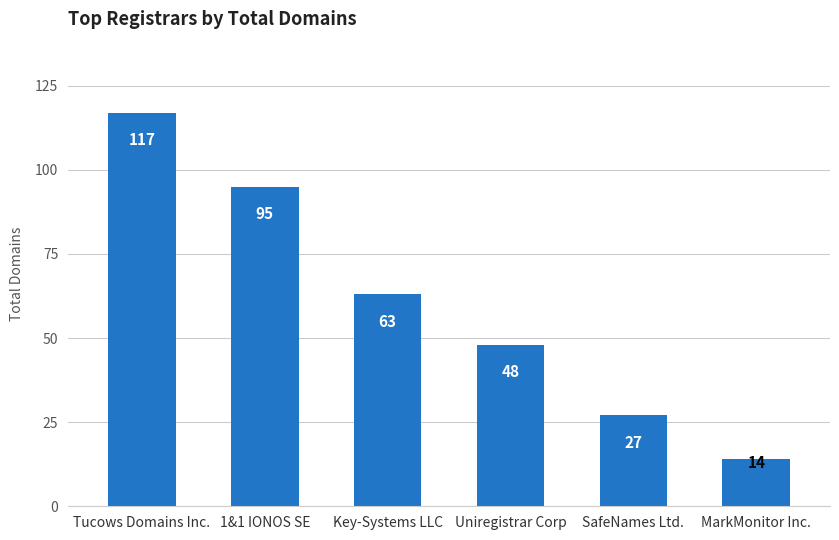

List the labels in order of value, largest first.

Tucows Domains Inc., 1&1 IONOS SE, Key-Systems LLC, Uniregistrar Corp, SafeNames Ltd., MarkMonitor Inc.